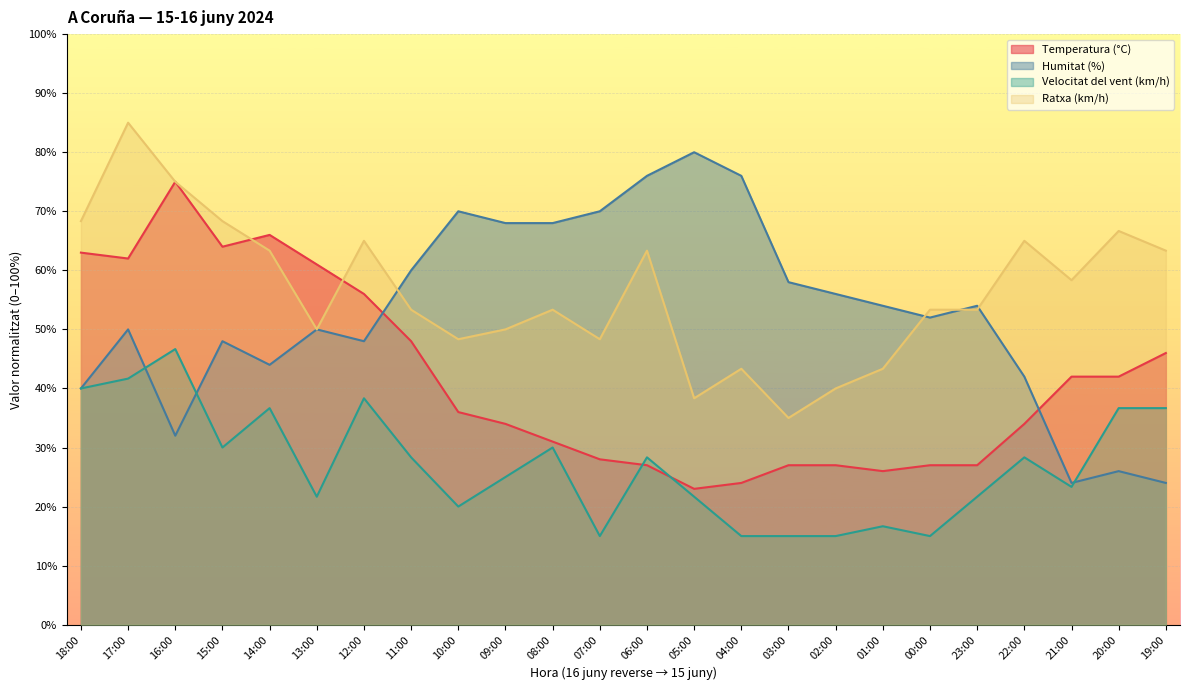

How many interior local valleys does the Temperatura (°C) series have?

4